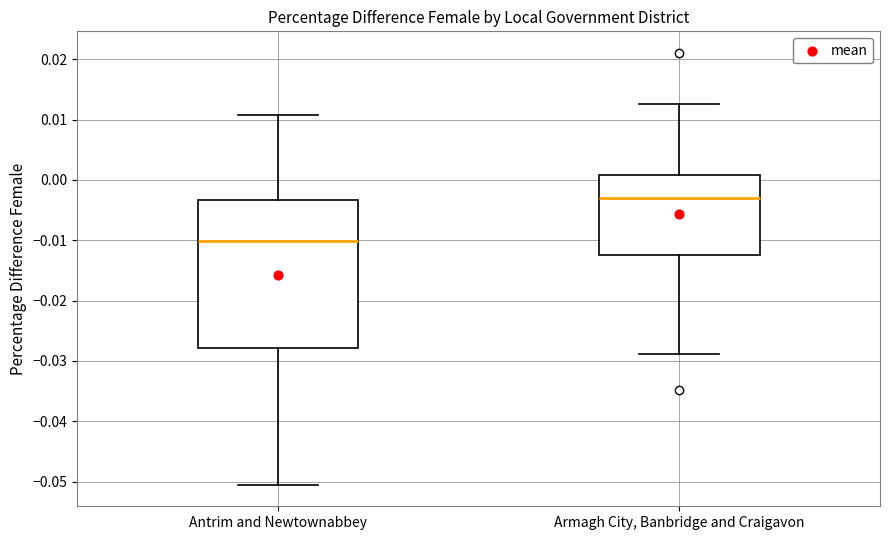

Reading left to right, read every box against the y-axis: the position of its median line, the range the box covers, and the ends of its whiskers. The values are not printed on the chart, so give them approximately, as read against the axis.

Antrim and Newtownabbey: median -0.010, box -0.028 to -0.003, whiskers -0.051 to 0.011
Armagh City, Banbridge and Craigavon: median -0.003, box -0.012 to 0.001, whiskers -0.029 to 0.013